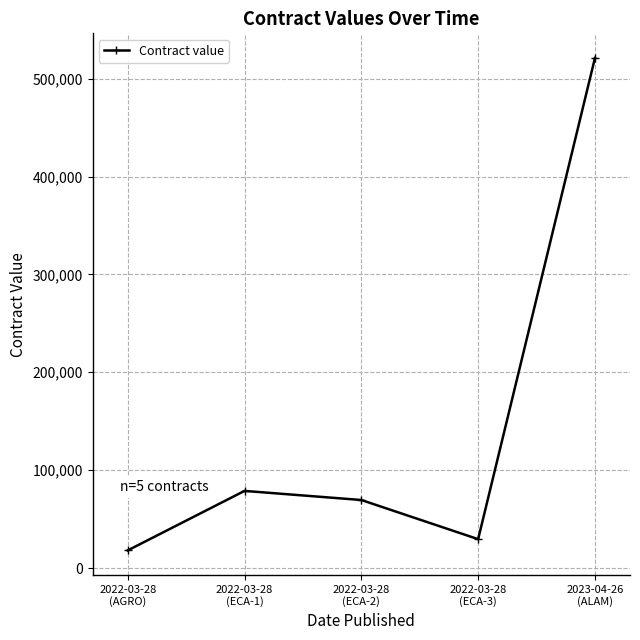

At which category does the chart reach its minimum across all series?

2022-03-28
(AGRO)